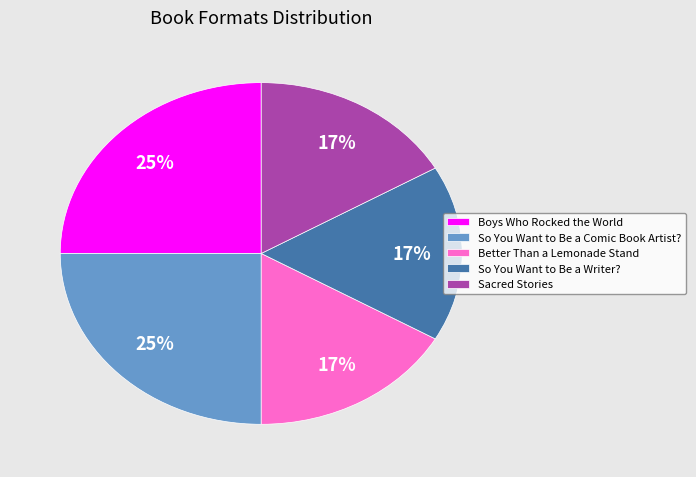

How many slices are in this pie chart?

5